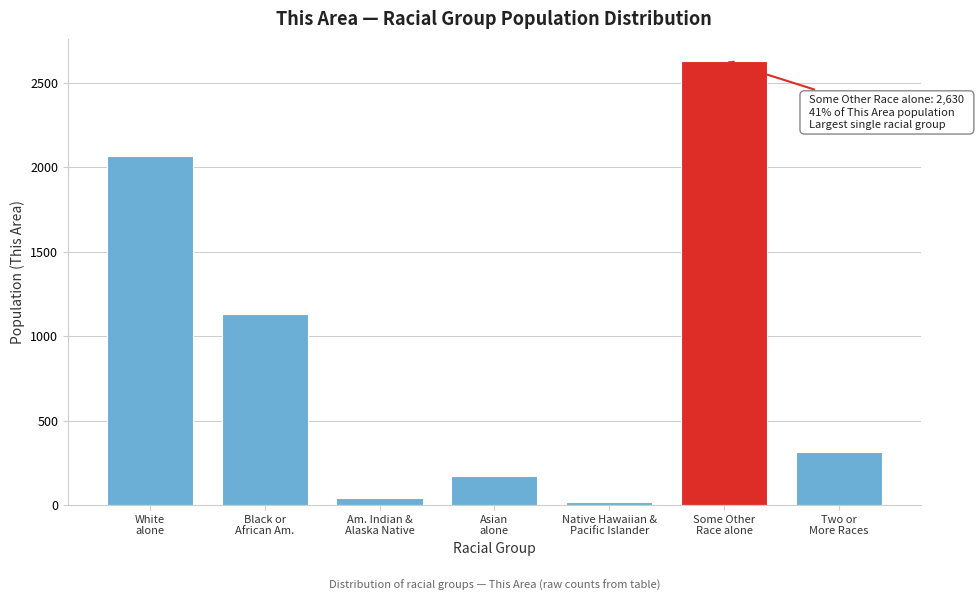

Reading right to left, list all the values displayed in this chart.

312	2630	17	170	43	1129	2066